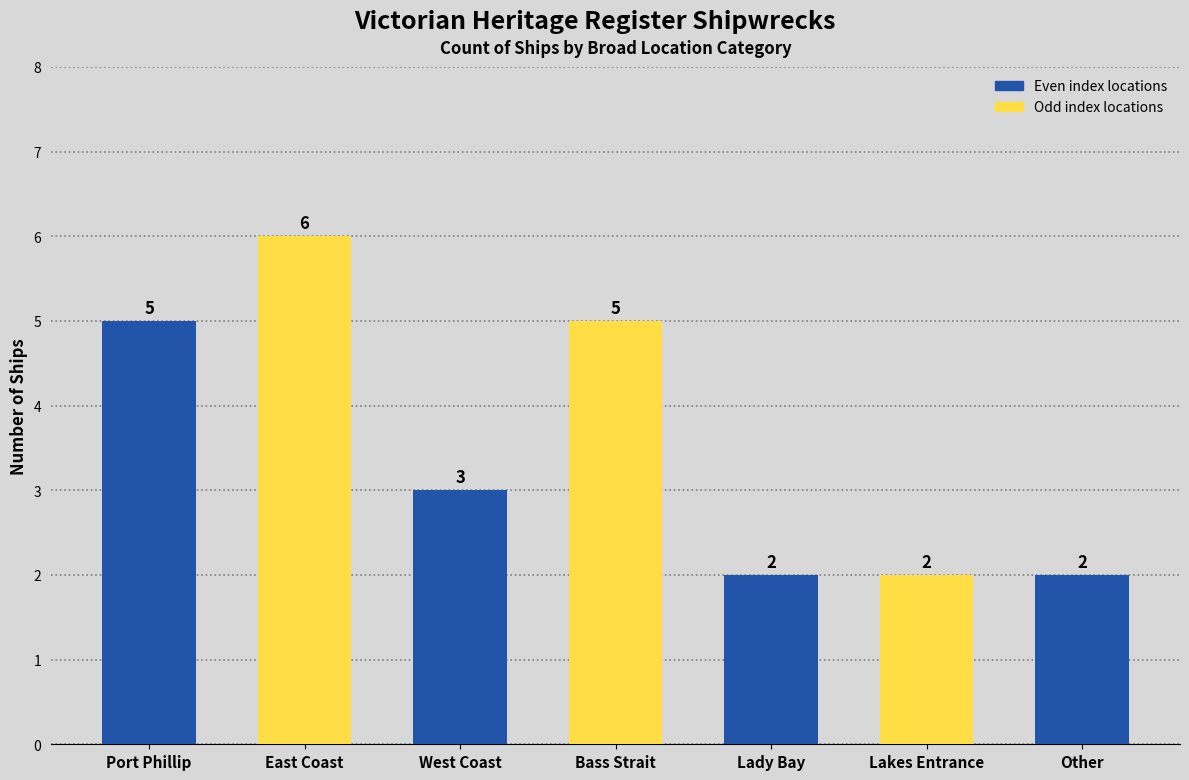

Which has a higher value, Port Phillip or Other?

Port Phillip